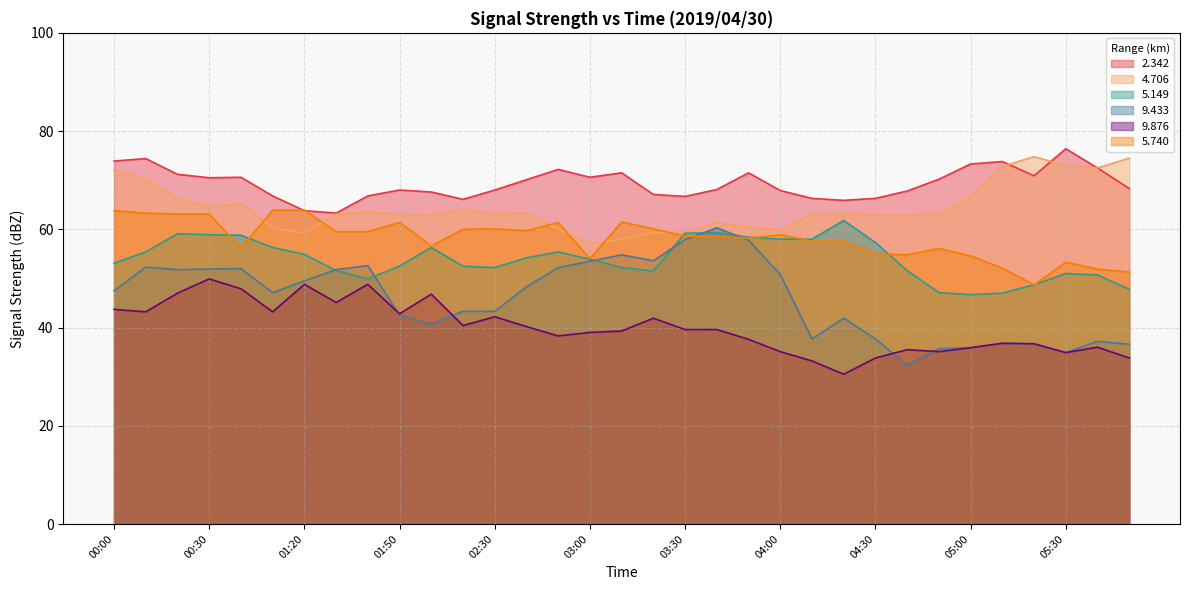

At which label does 5.149 reach its peak?

04:20